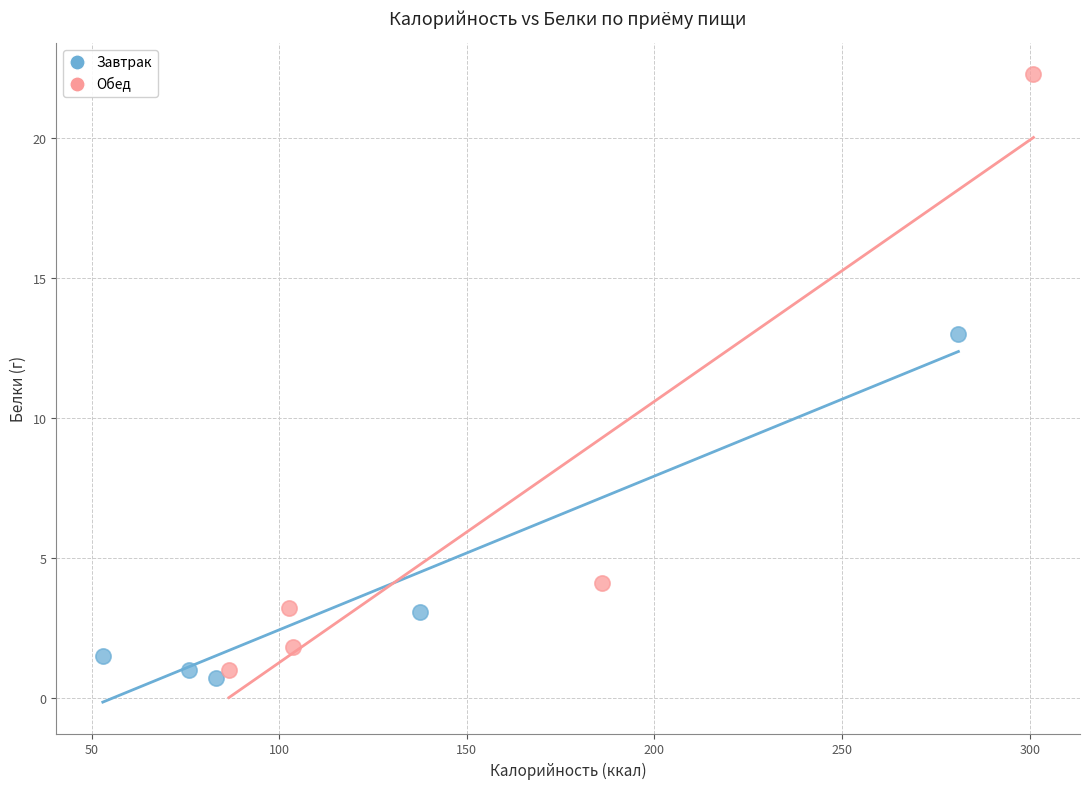

Which series reaches the maximum Y coordinate?

Обед